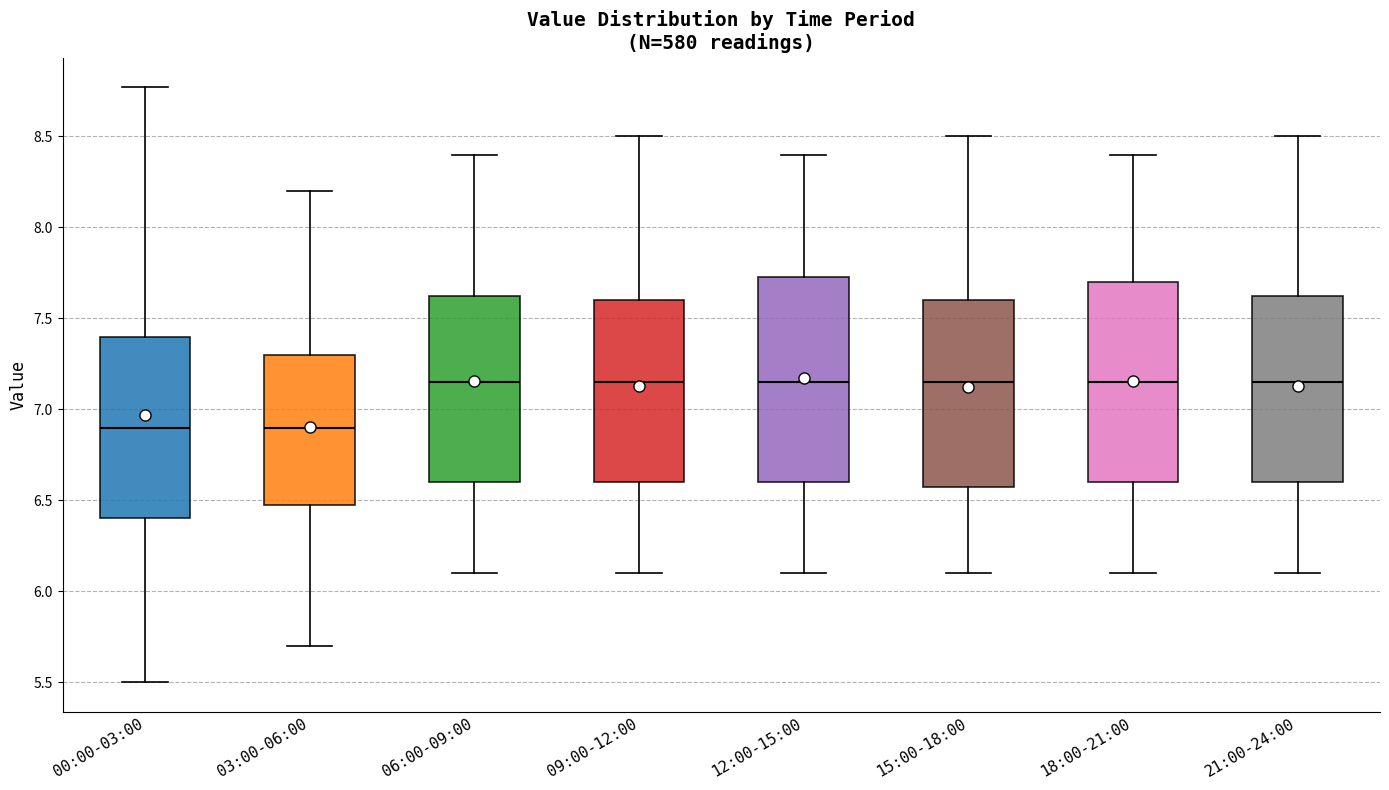

Reading left to right, read every box against the y-axis: the position of its median line, the range the box covers, and the ends of its whiskers. The values are not printed on the chart, so give them approximately, as read against the axis.

00:00-03:00: median 6.90, box 6.40 to 7.40, whiskers 5.50 to 8.75
03:00-06:00: median 6.90, box 6.50 to 7.30, whiskers 5.70 to 8.20
06:00-09:00: median 7.15, box 6.60 to 7.65, whiskers 6.10 to 8.40
09:00-12:00: median 7.15, box 6.60 to 7.60, whiskers 6.10 to 8.50
12:00-15:00: median 7.15, box 6.60 to 7.75, whiskers 6.10 to 8.40
15:00-18:00: median 7.15, box 6.60 to 7.60, whiskers 6.10 to 8.50
18:00-21:00: median 7.15, box 6.60 to 7.70, whiskers 6.10 to 8.40
21:00-24:00: median 7.15, box 6.60 to 7.65, whiskers 6.10 to 8.50